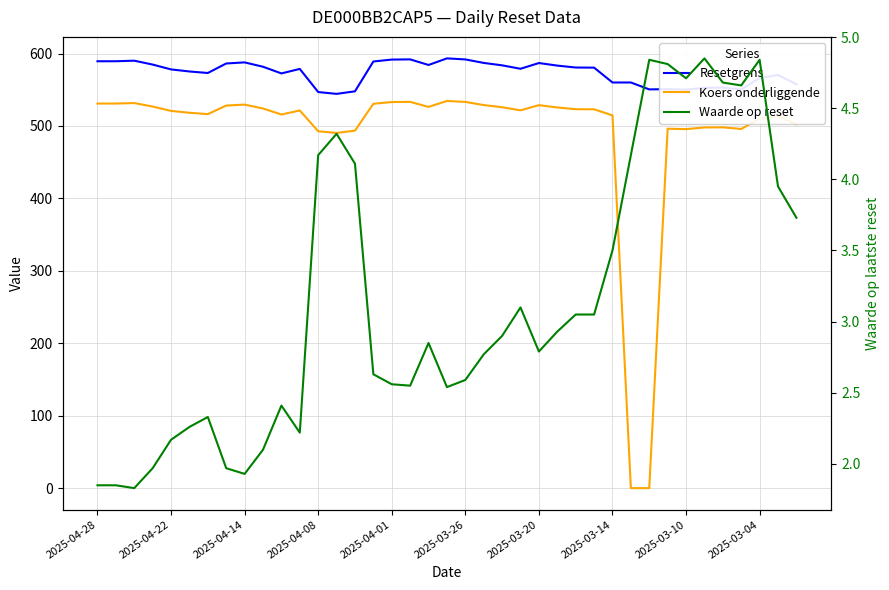

At how many categories does at least one series exceed 504?

39